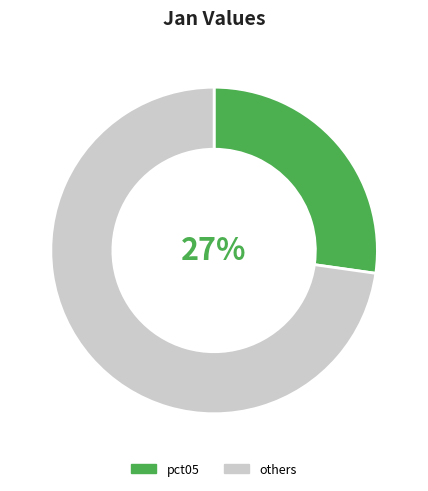

Count the number of slices in the pie.

2